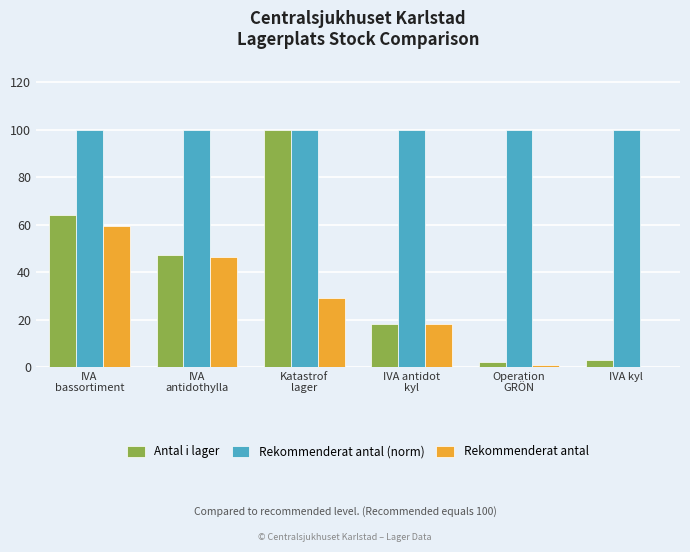

The value of Rekommenderat antal at IVA antidot
kyl is 17.9. True or false?

True